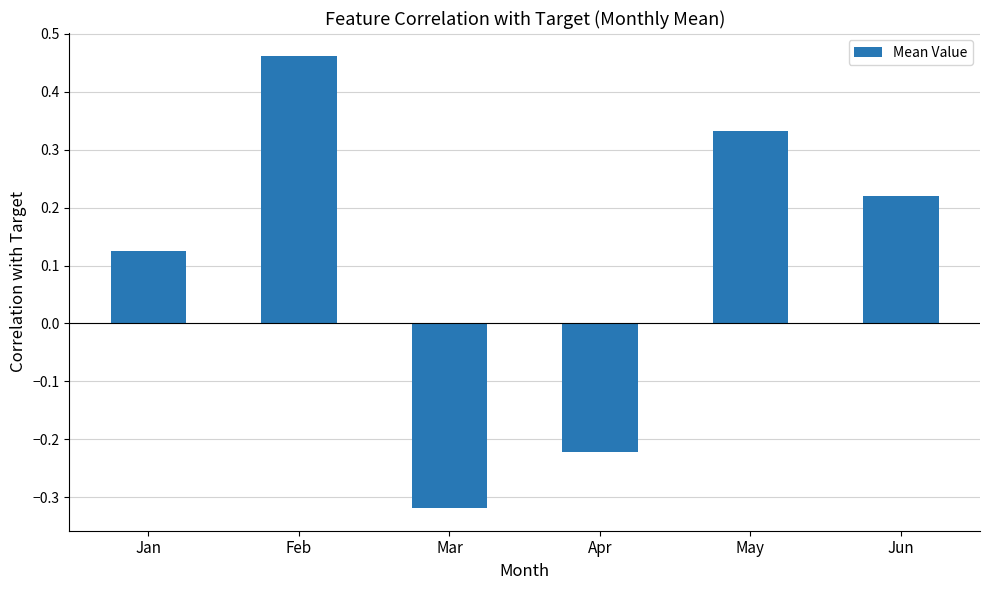

The value at Apr is -0.1. True or false?

False